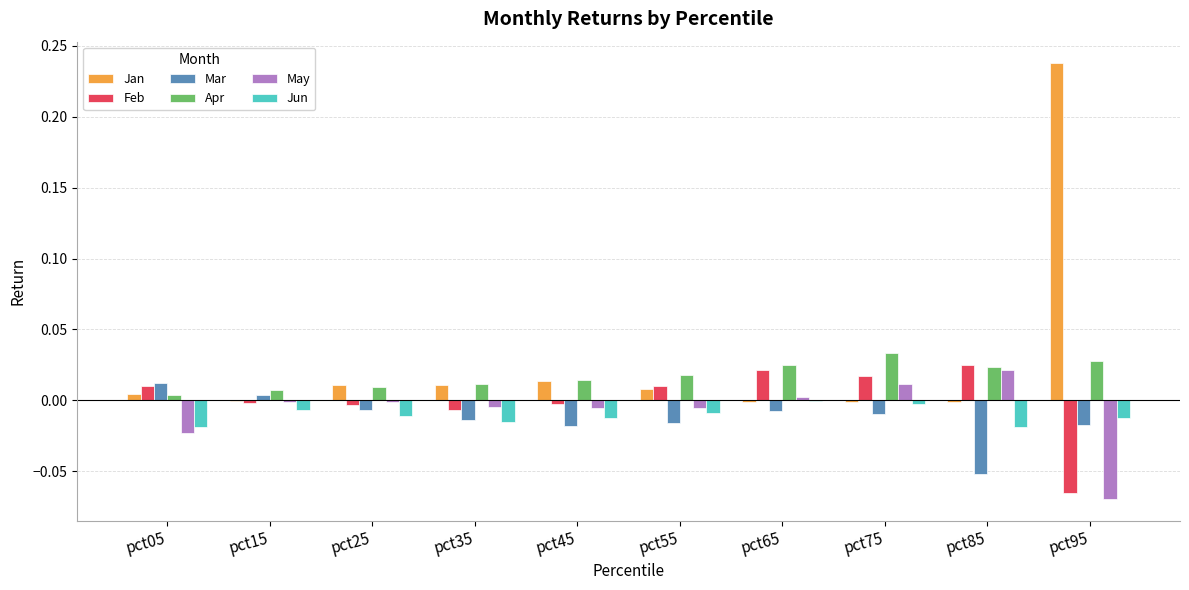

How many values in Feb are above zero?

5